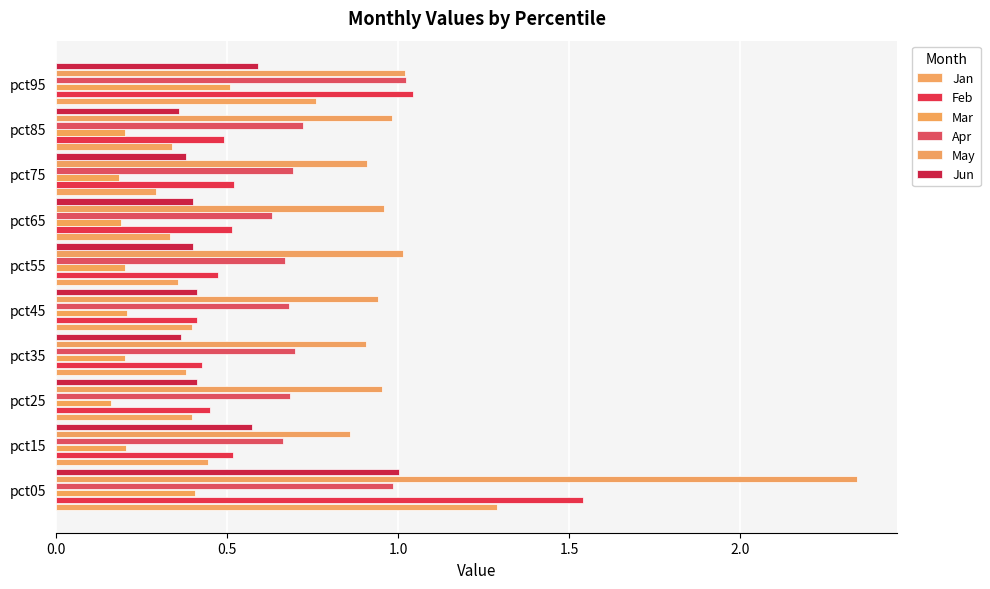

Where is Jan nearest to the value 0?

pct75